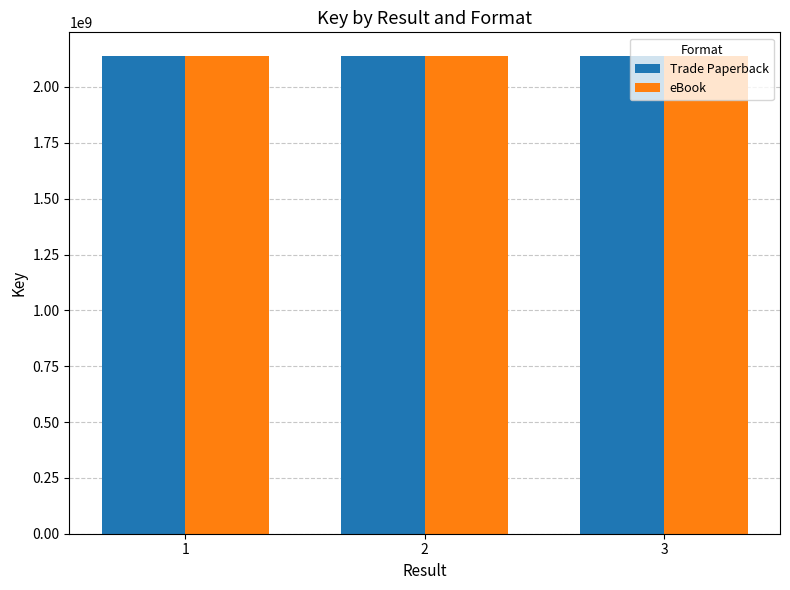

What is the highest value of the eBook series?

2137699413